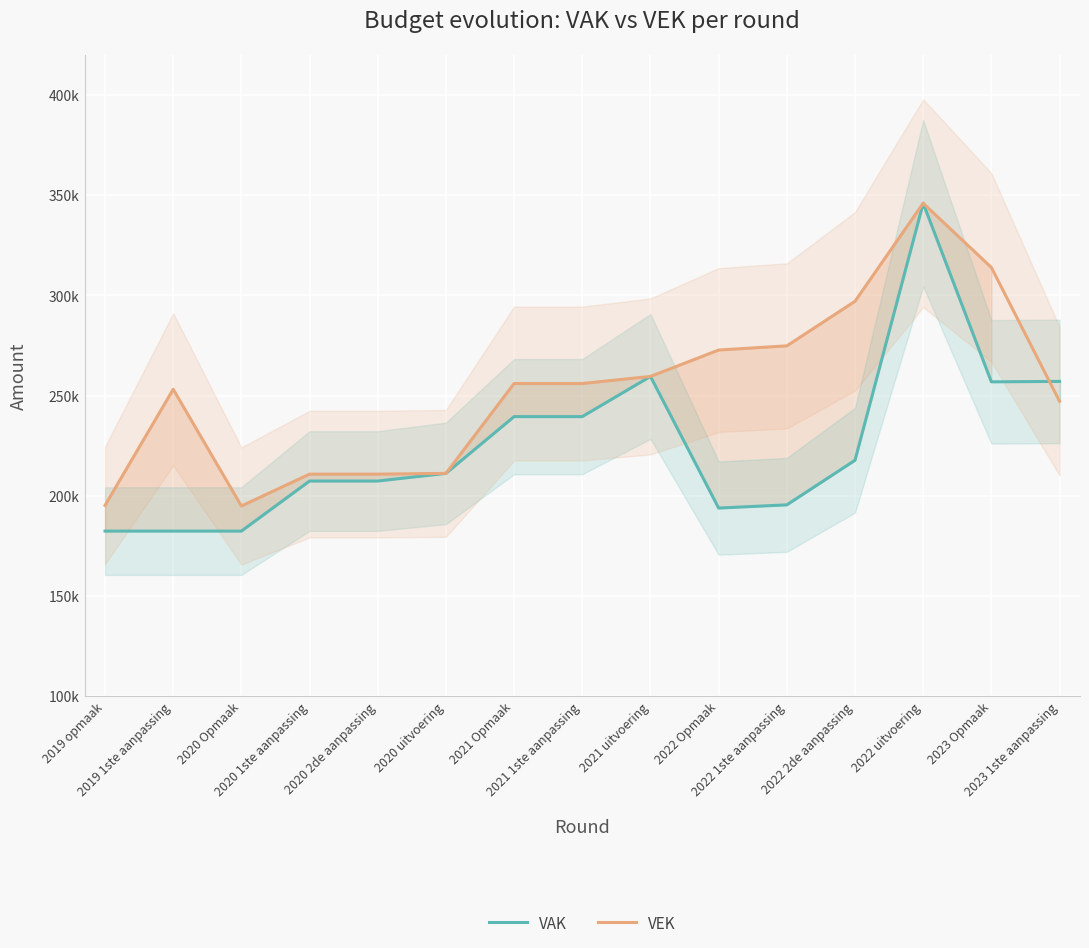

Read the VEK value at 2023 1ste aanpassing.

247158